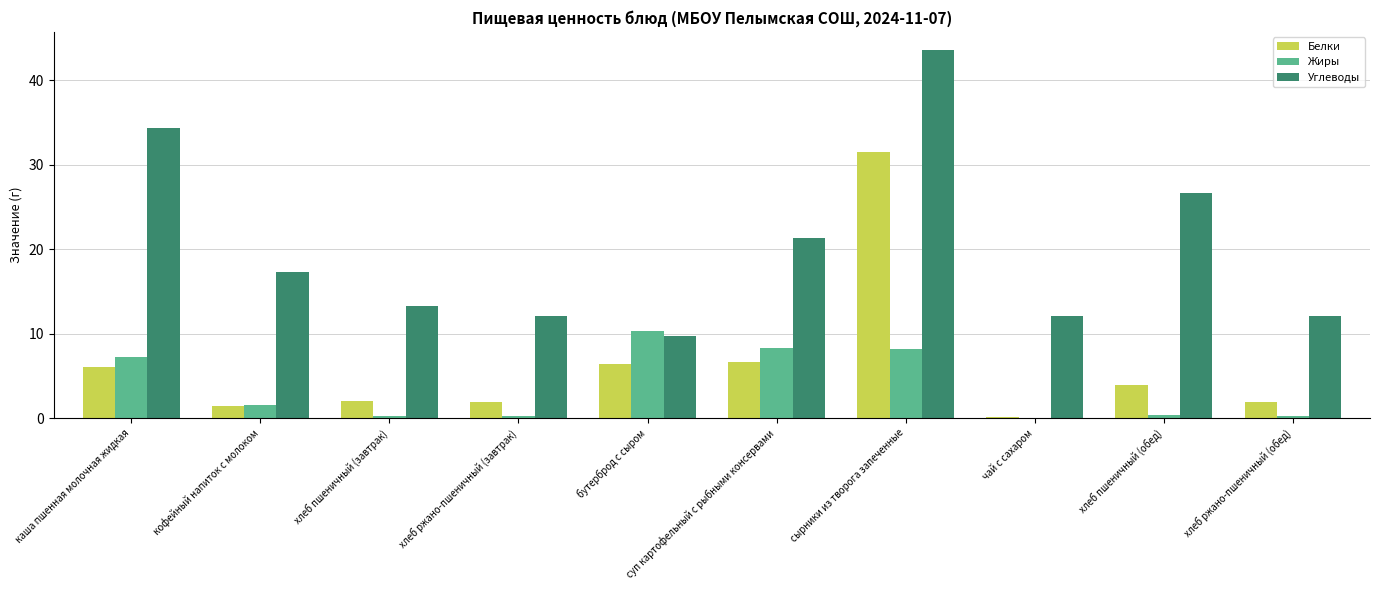

What is the sum of all Жиры values?

36.9